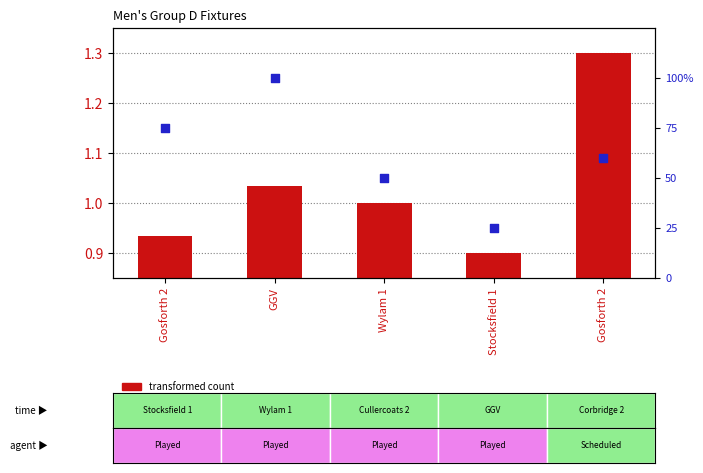

Which series has the largest total across all categories?

percentile rank within the sample